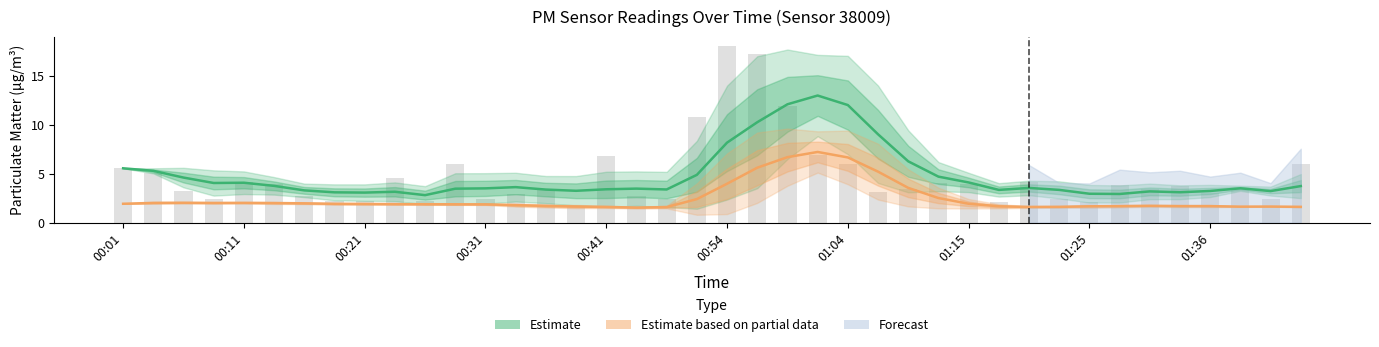

At how many categories does at least one series exceed 5?

13